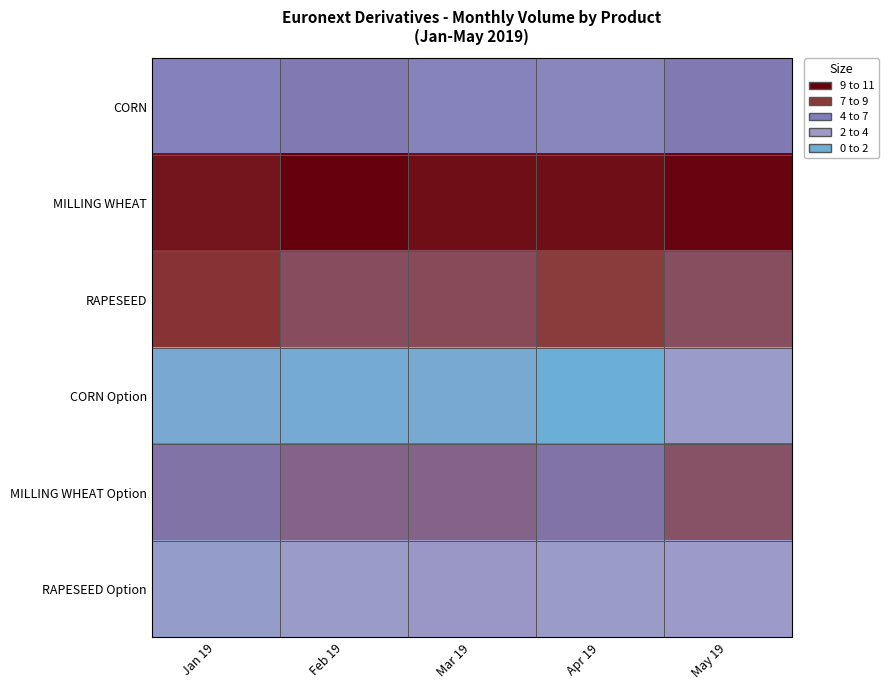

At how many categories does at least one series exceed 9?

5